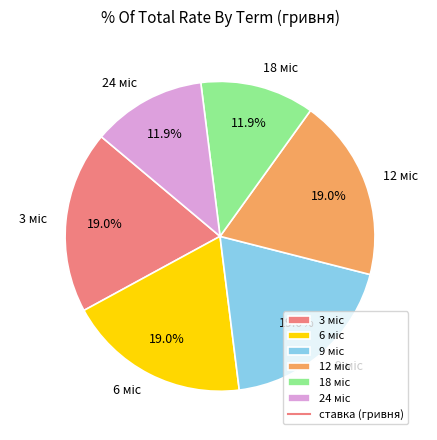

Is there a majority slice in this chart?

No